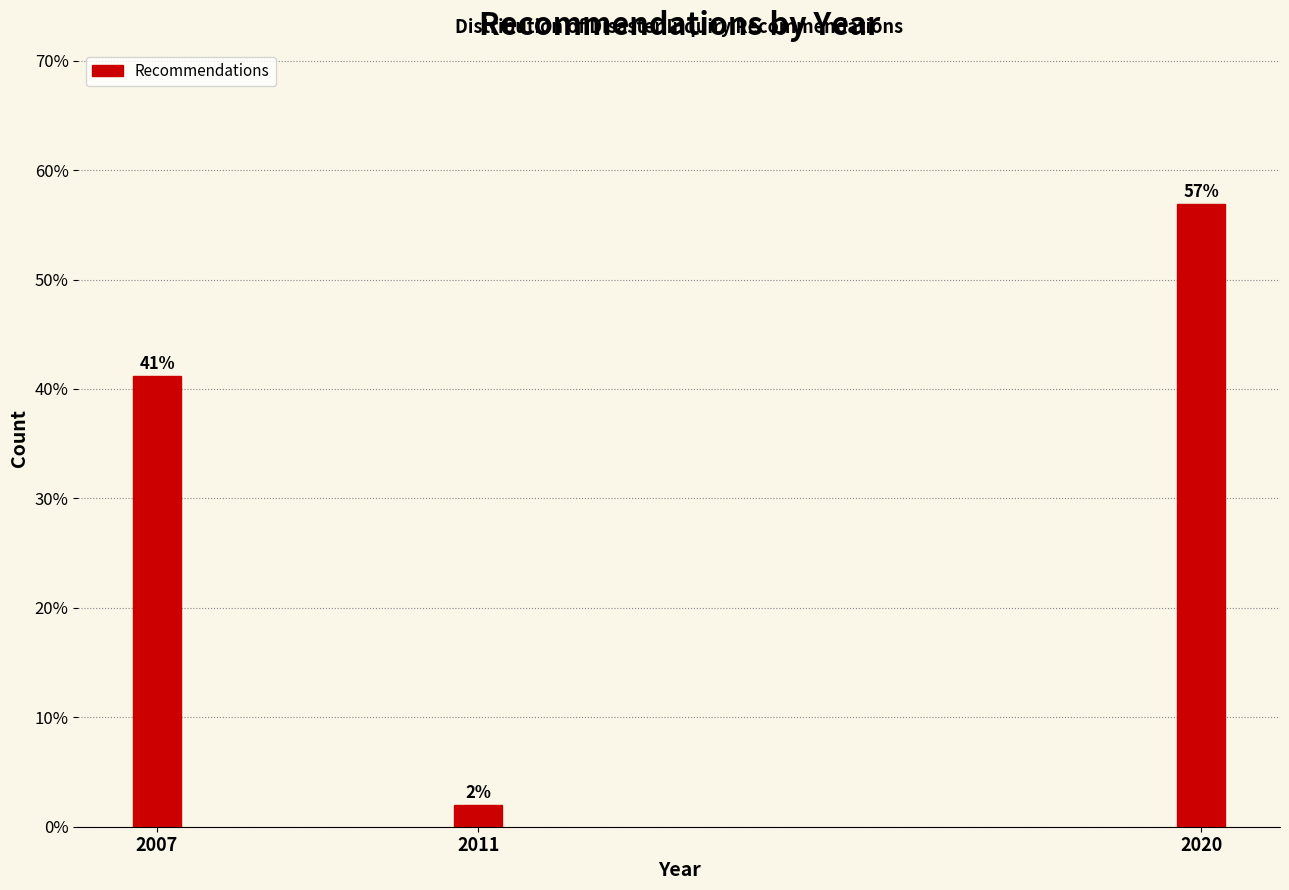

Rank the categories by value from lowest to highest.

2011, 2007, 2020